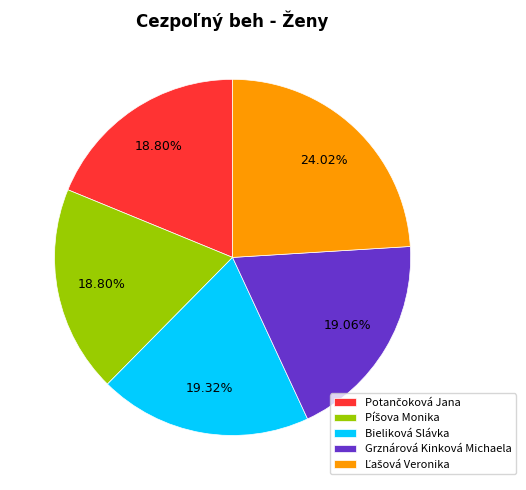

Does any single category account for the majority?

No